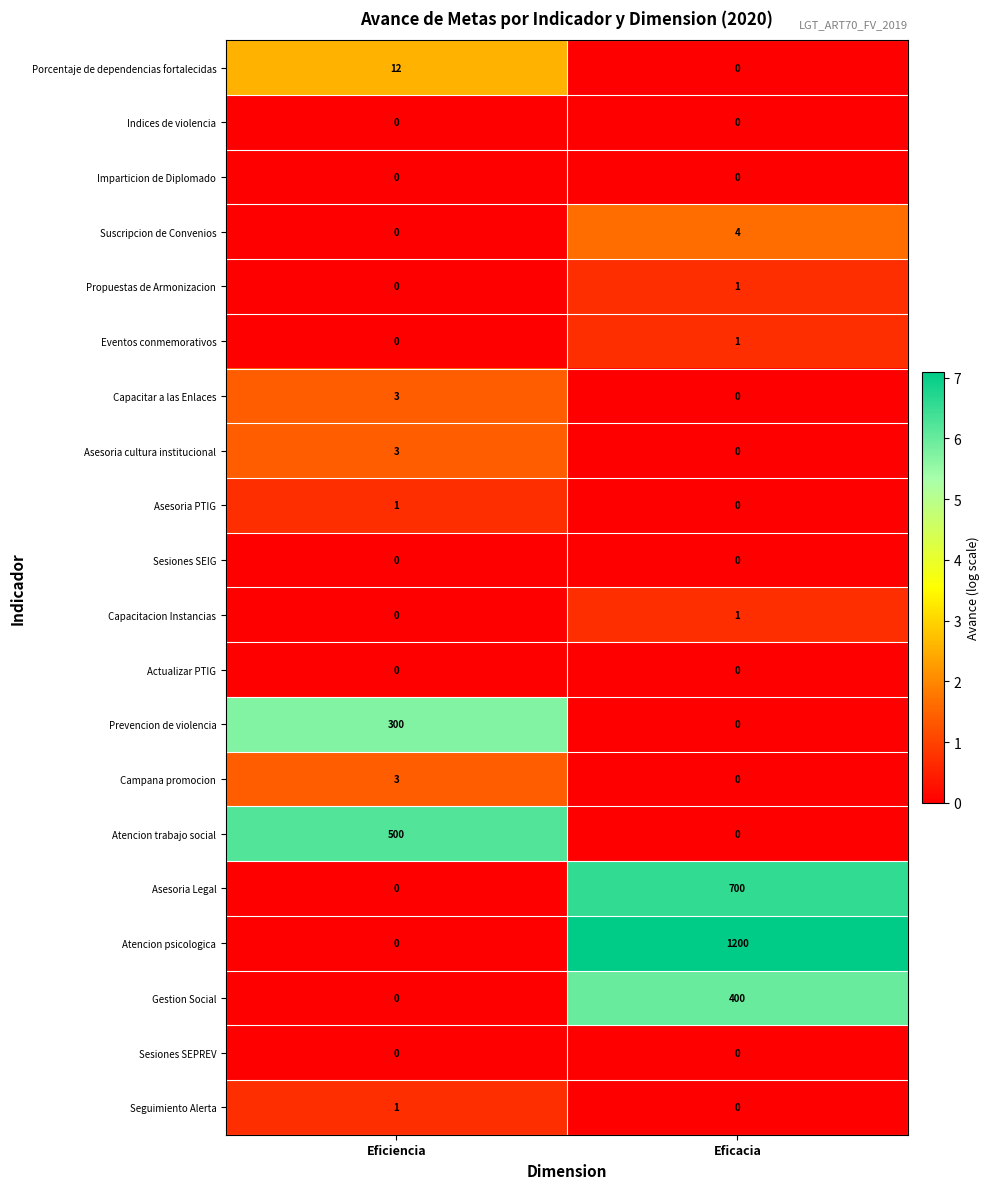

What is the sum of all Prevencion de violencia values?

300